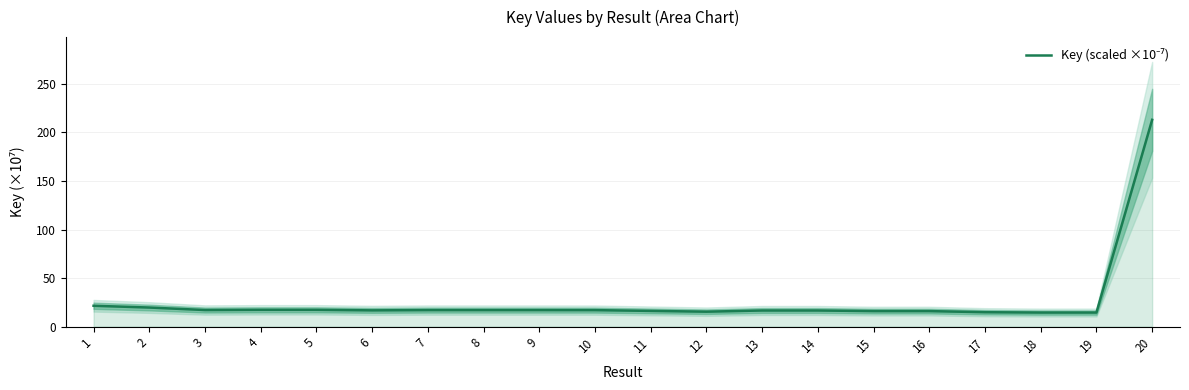

Which label corresponds to the largest value in the chart?

20